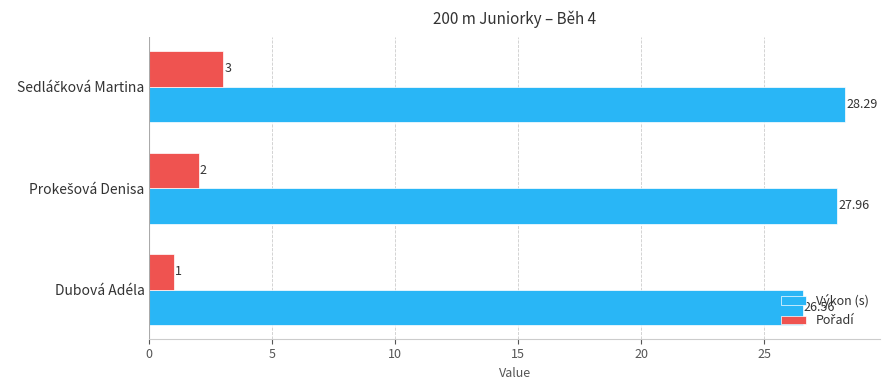

Which series has the largest total across all categories?

Výkon (s)